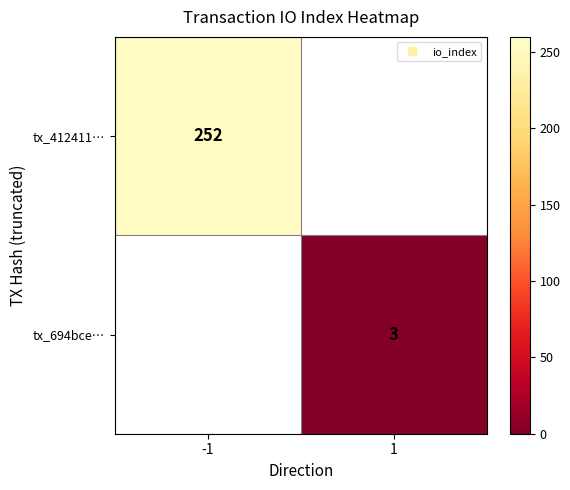

Which category has the lowest value in the tx_694bce… series?

-1